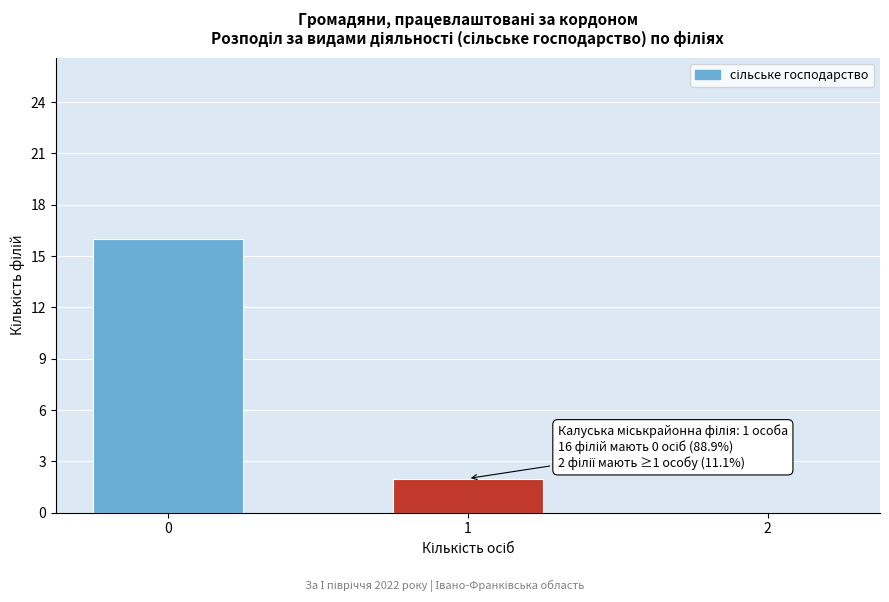

Reading right to left, extract all data points from this chart.

2=0	1=2	0=16